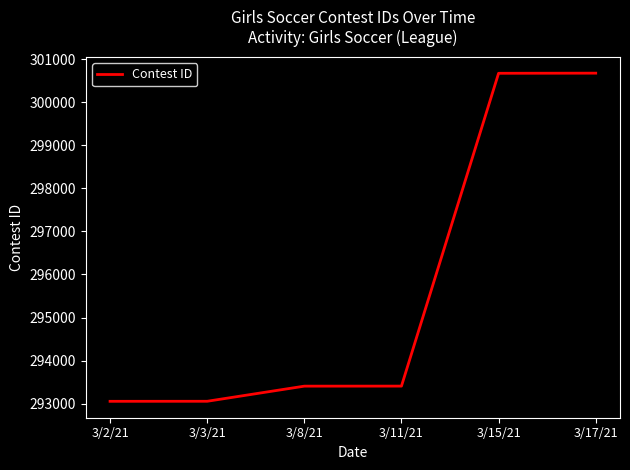

Approximately how many times larger is the value at 3/15/21 compared to 3/11/21?

1.0